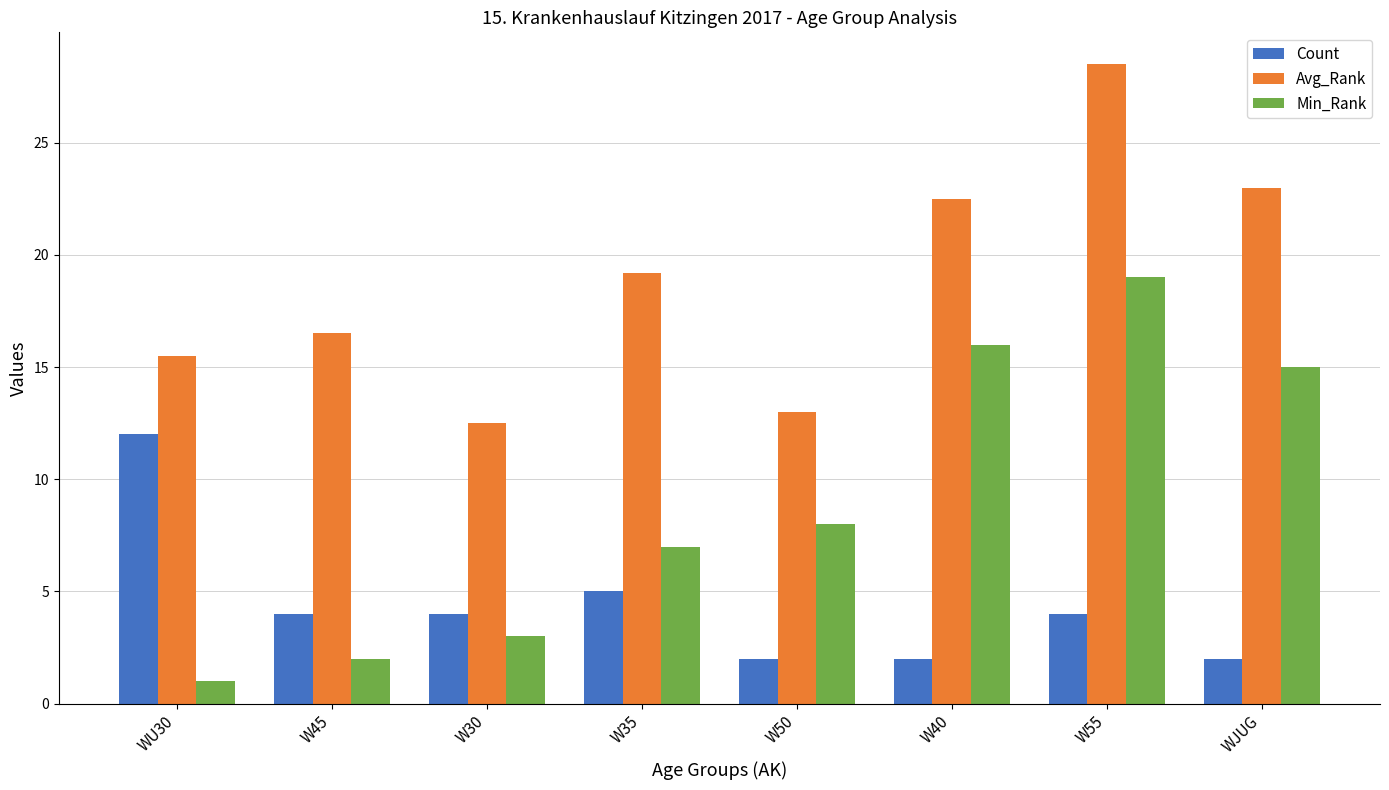

How many values in the Min_Rank series are below 8?

4